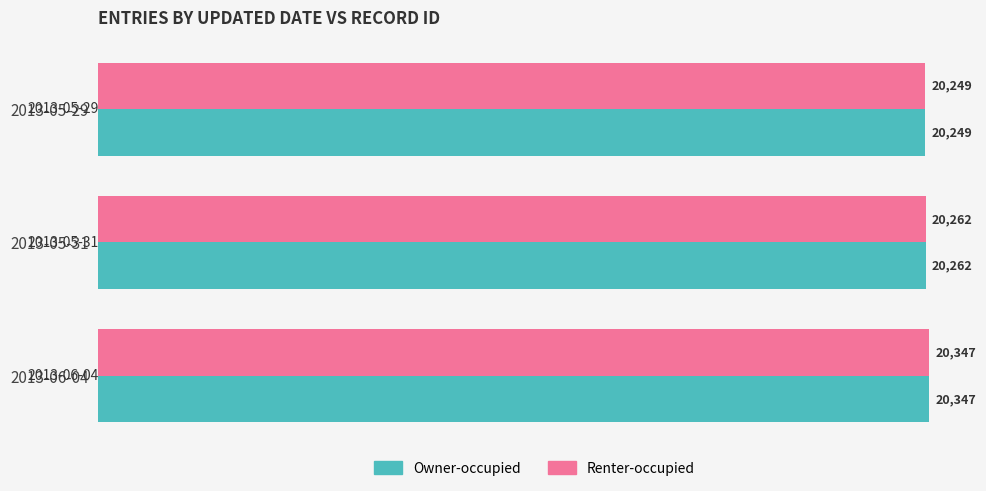

What are all the series names shown in the legend?

Owner-occupied, Renter-occupied